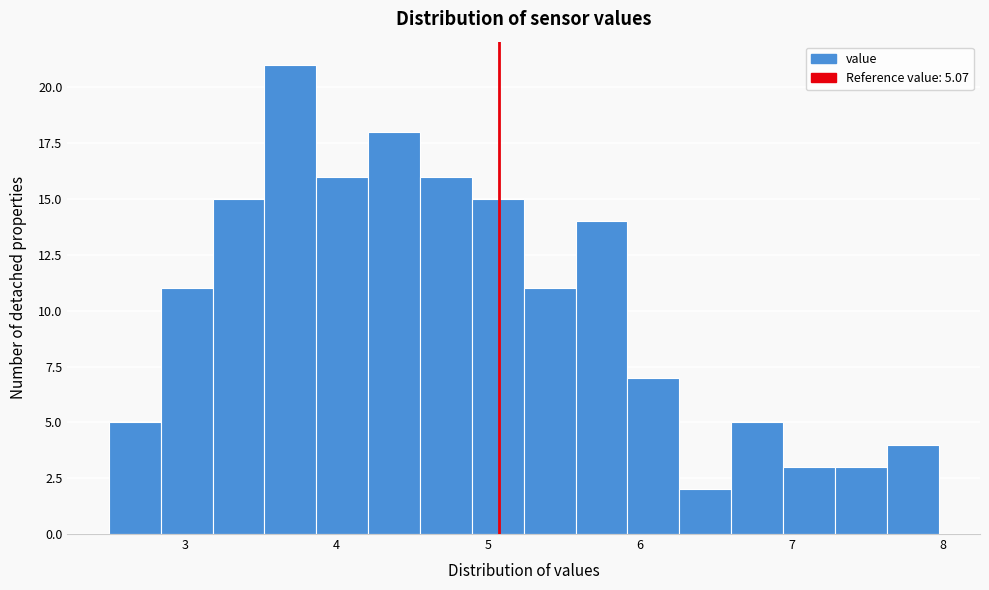

Around what value on the x-axis is the tallest bar? Give the approximate position of its centre, as read against the axis.

3.7